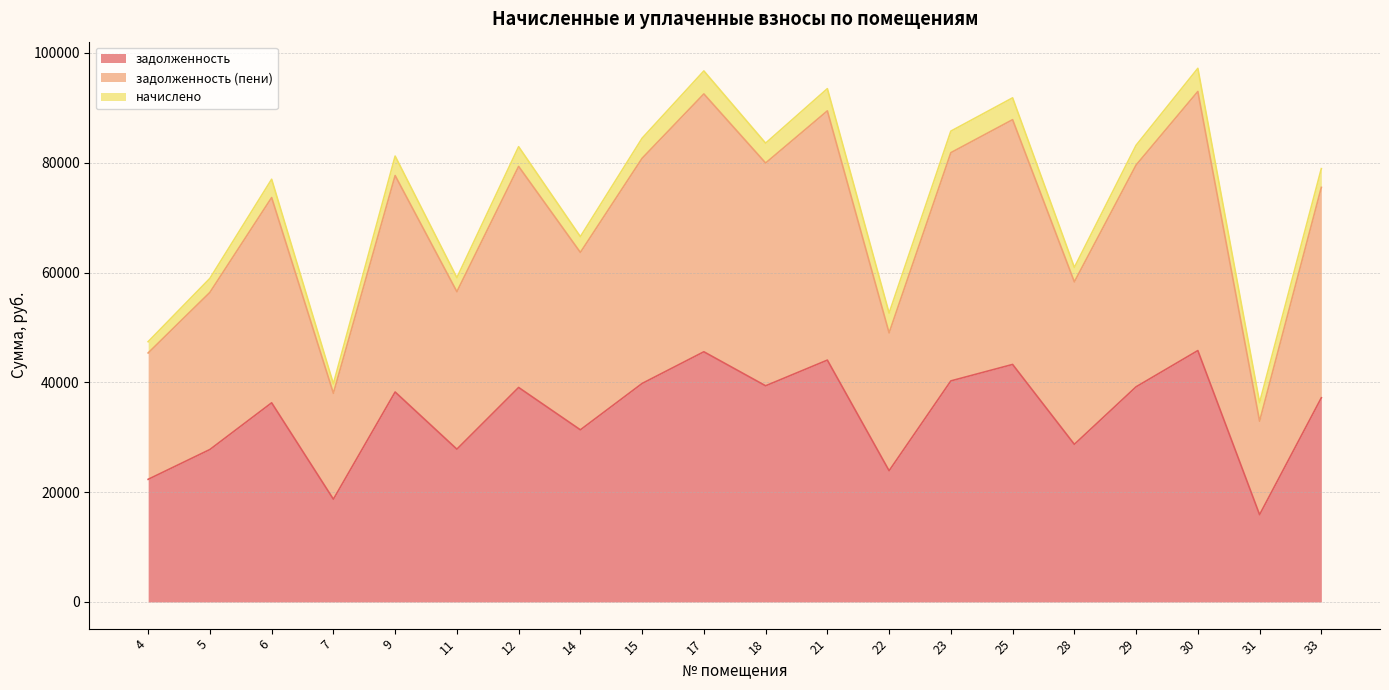

True or false: задолженность and задолженность (пени) intersect in this chart.

False